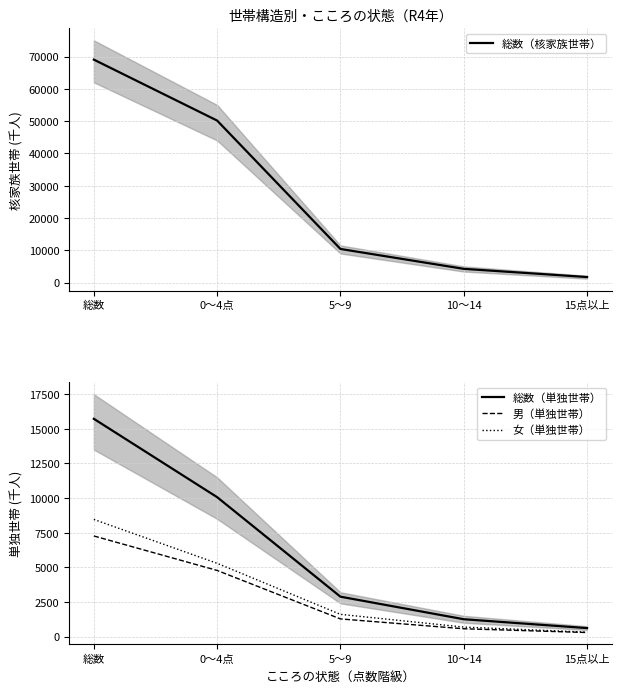

What is the label of the 1st point from the left?

総数